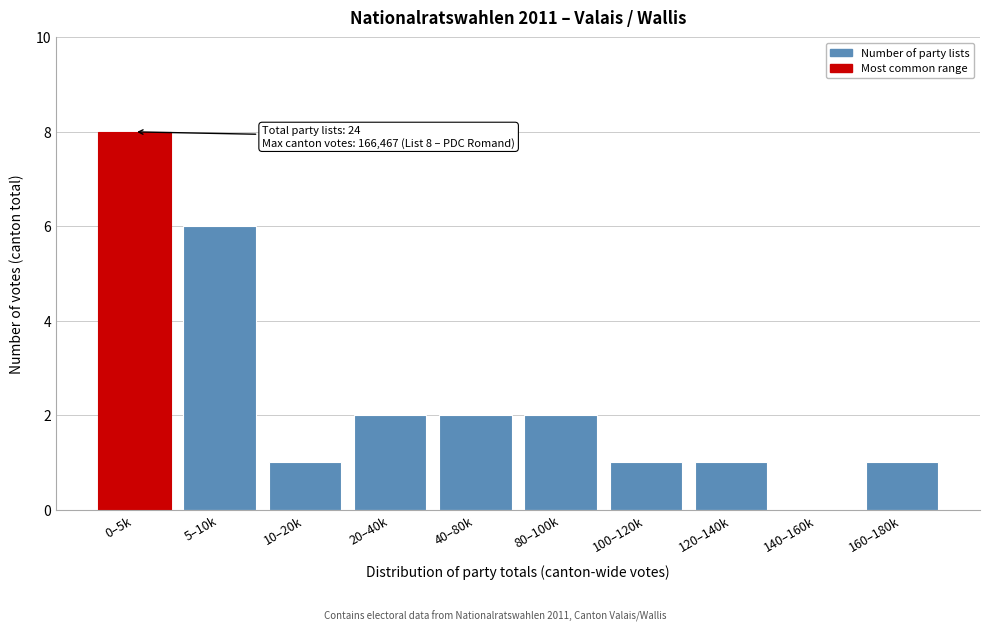

Reading left to right, extract all data points from this chart.

0–5k=8	5–10k=6	10–20k=1	20–40k=2	40–80k=2	80–100k=2	100–120k=1	120–140k=1	140–160k=0	160–180k=1